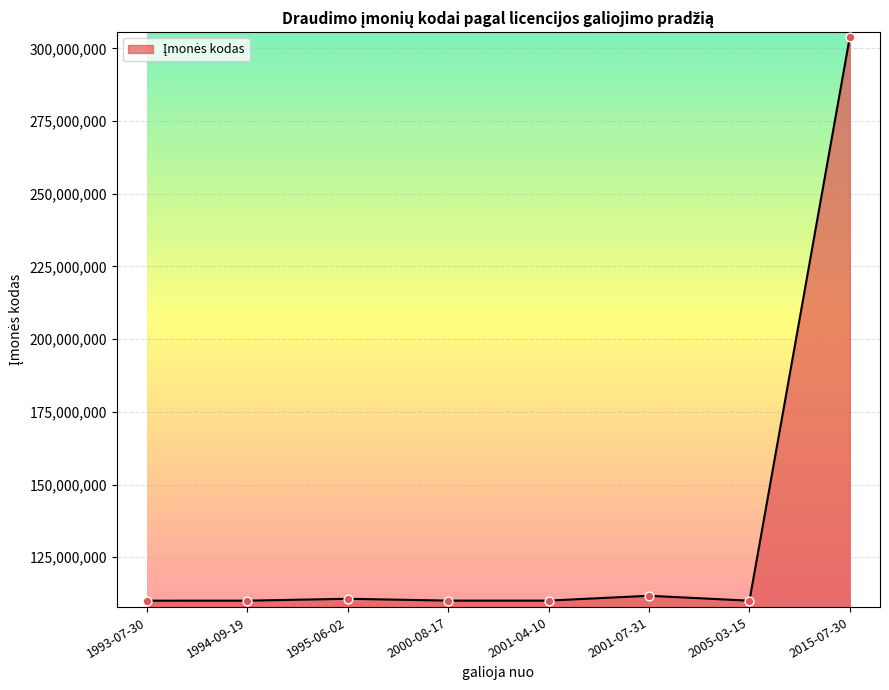

Approximately how many times larger is the value at 1995-06-02 compared to 1993-07-30?

1.0